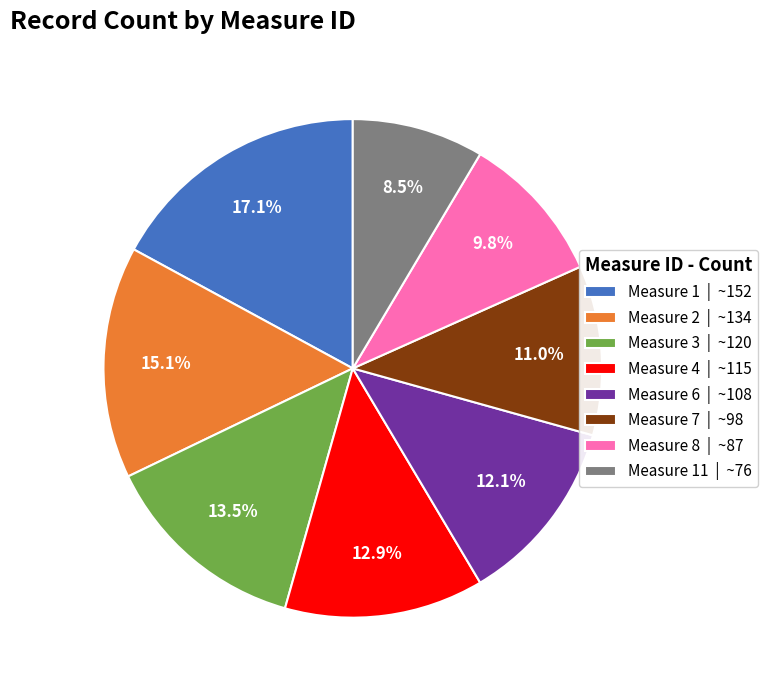

What is the total percentage of Measure 2 | ~134 and Measure 6 | ~108?

27.2%